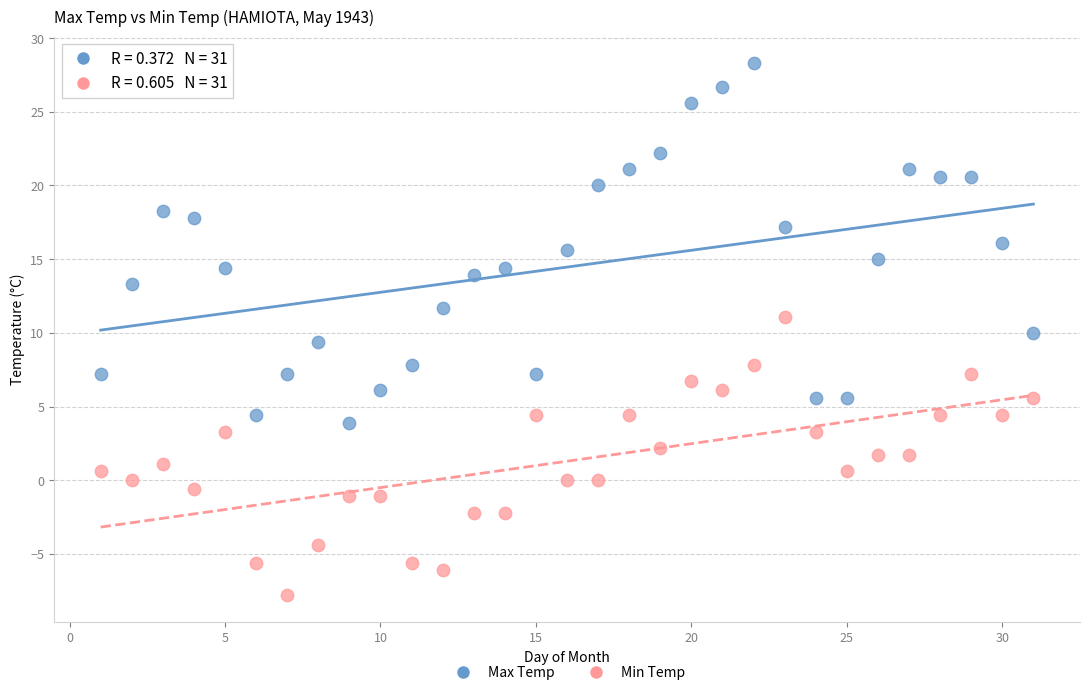

Across all data points, what is the range of X values (max minus min)?

30.0